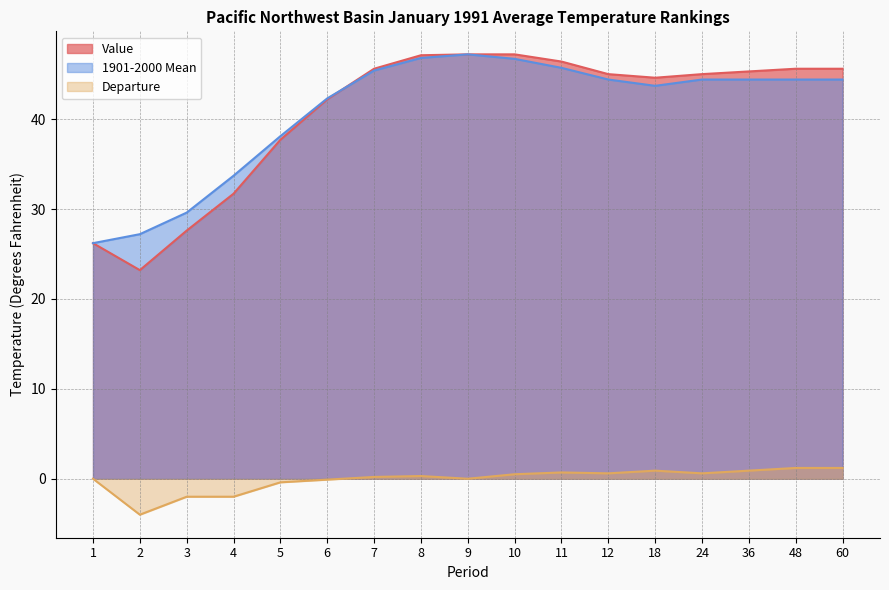

The value of Value at 24 is 45.0. True or false?

True